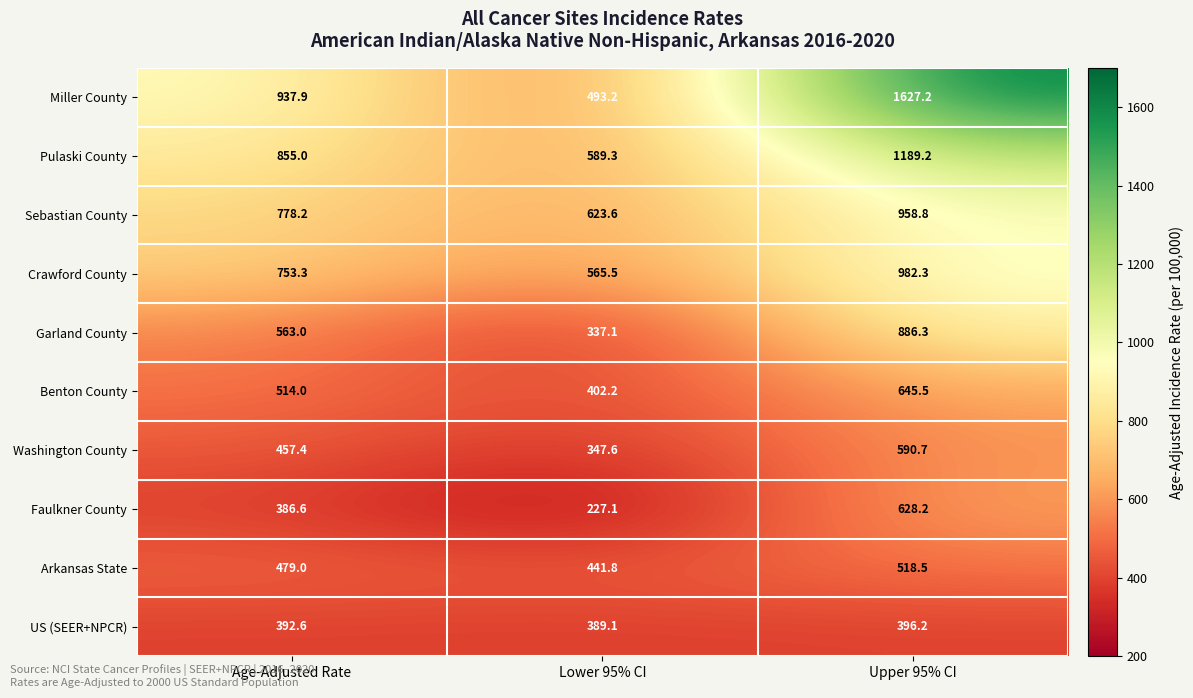

What is the sum of all Pulaski County values?

2633.5